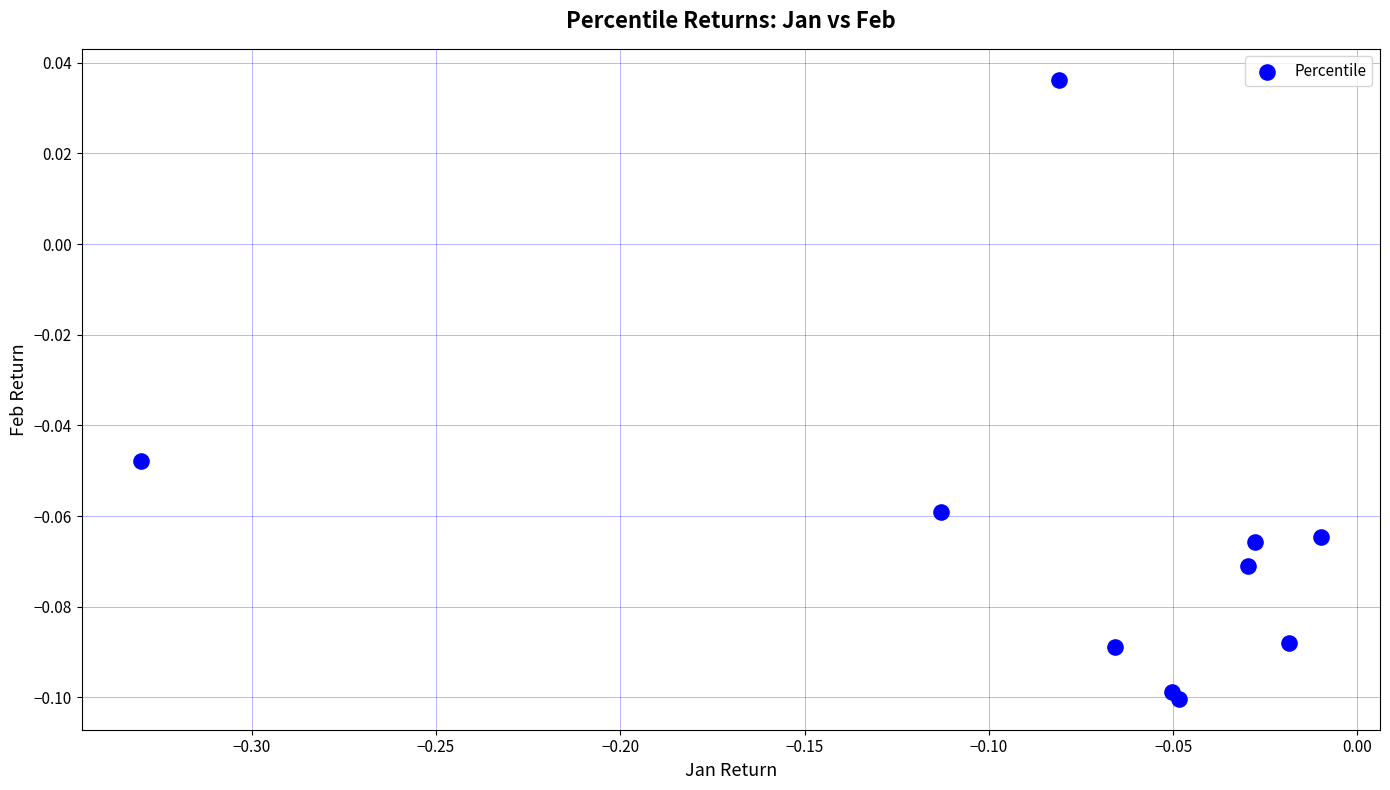

What is the range of X values (max minus min)?

0.3